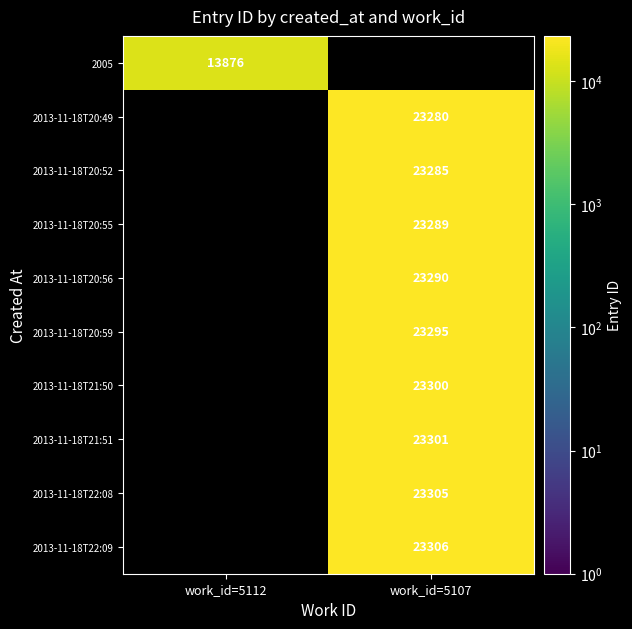

How many distinct data groups are displayed?

10